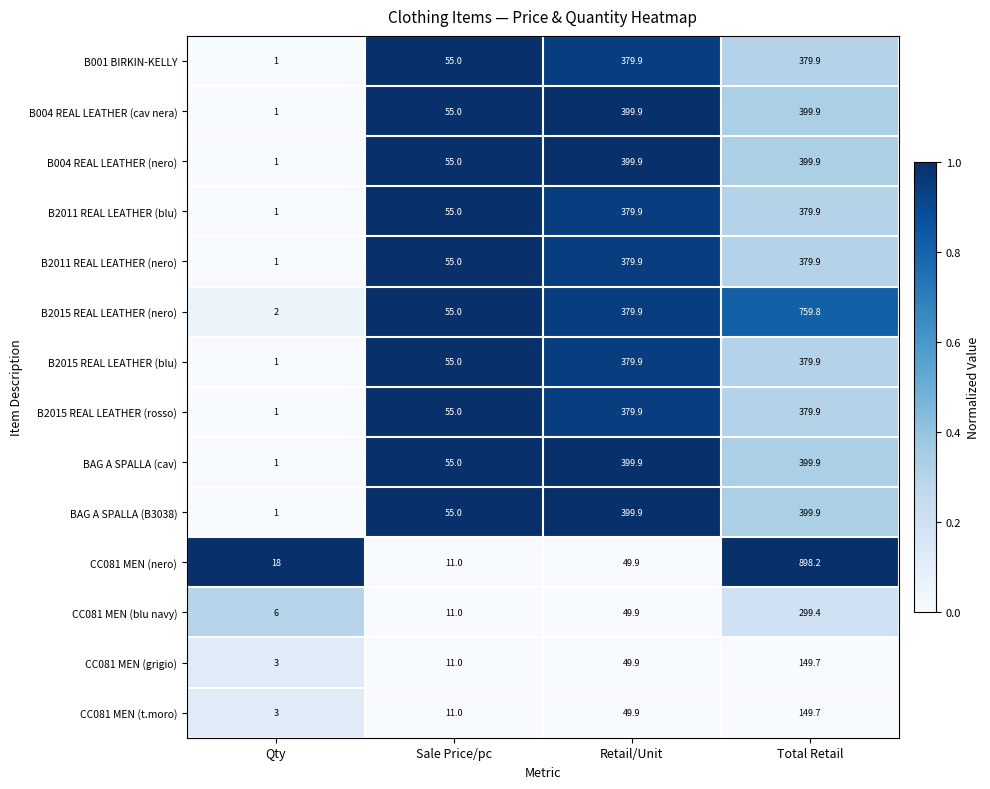

The BAG A SPALLA (cav) series shows 399.9 at Total Retail. True or false?

True